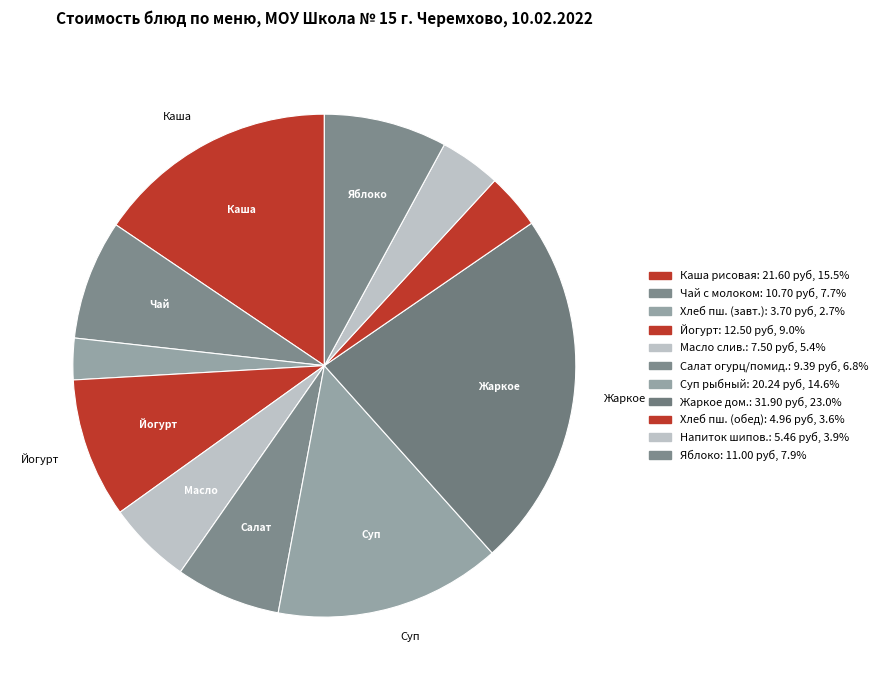

Rank the categories by value from highest to lowest.

Жаркое по домашнему, Каша молочная рисовая, Суп с рыбными консервами, Йогурт, Яблоко (свежее), Чай с молоком, Салат из св. огурцов и помидоров, Масло сливочное, Напиток из шиповника, Хлеб пшеничный (обед), Хлеб пшеничный (завтрак)